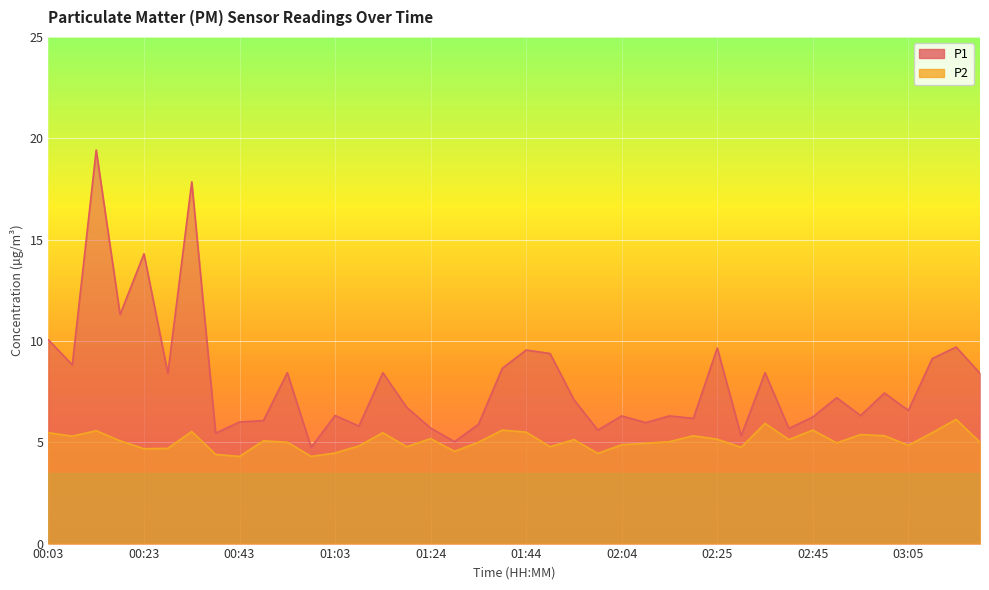

At 01:49, list the series in order from largest to smallest.

P1, P2